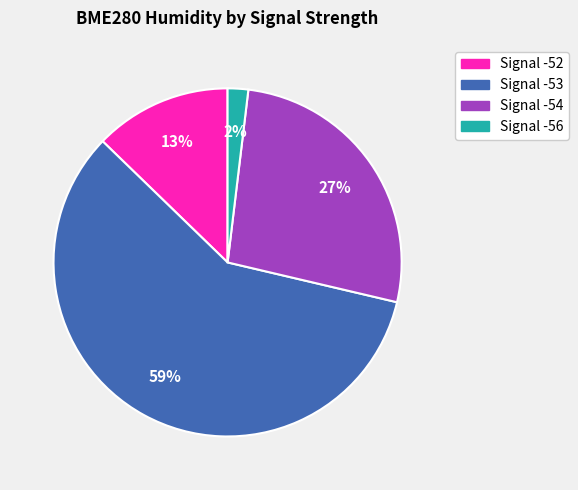

Is there a majority slice in this chart?

Yes